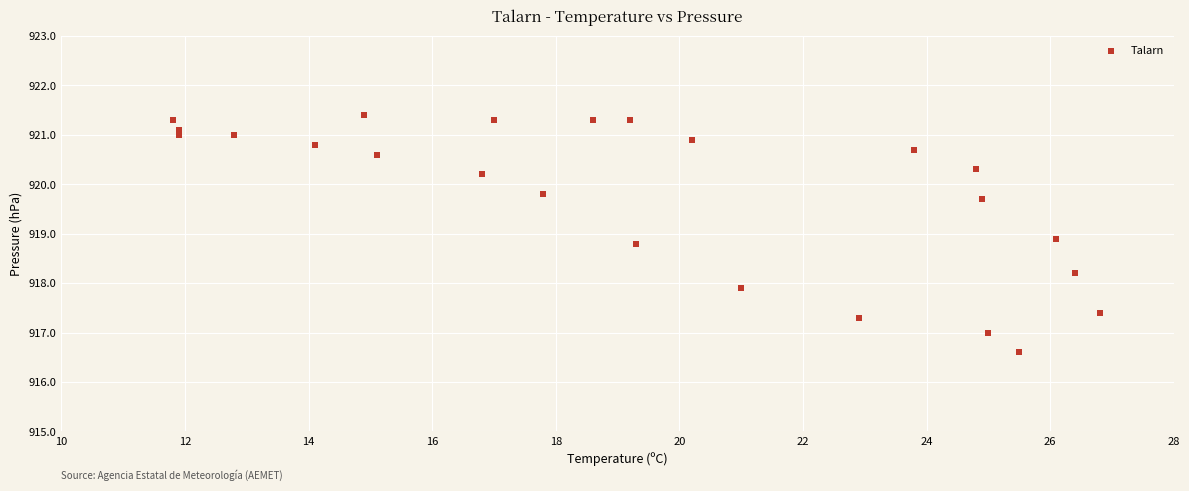

What Y value in the scatter plot is closest to 919?

918.9